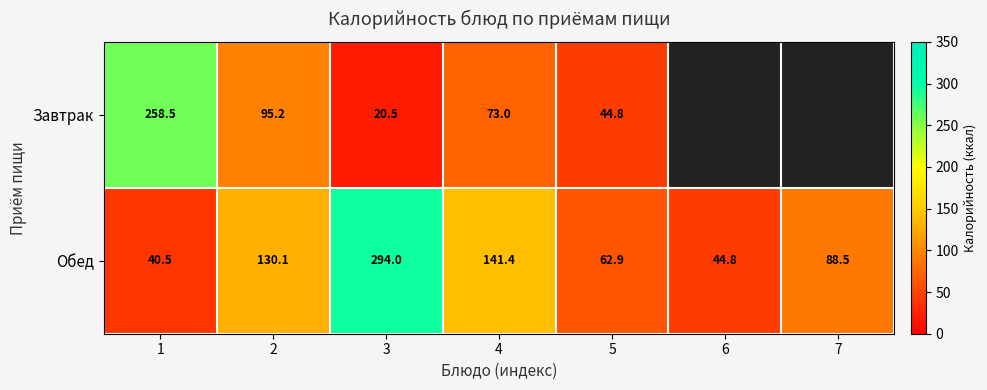

At which category is the sum across all series the highest?

3